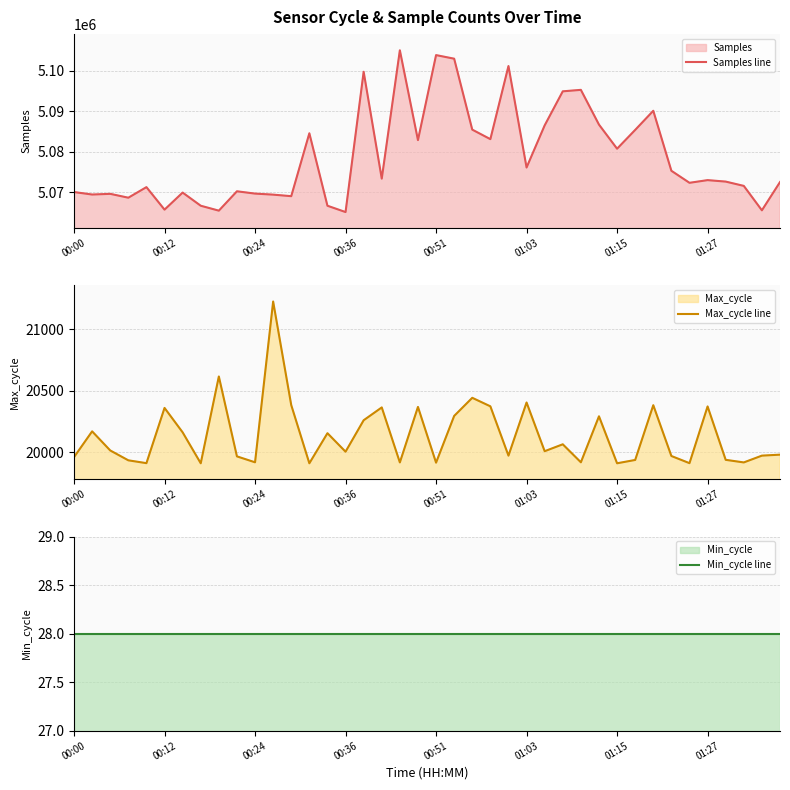

Where is Samples line nearest to the value 5085043?

31